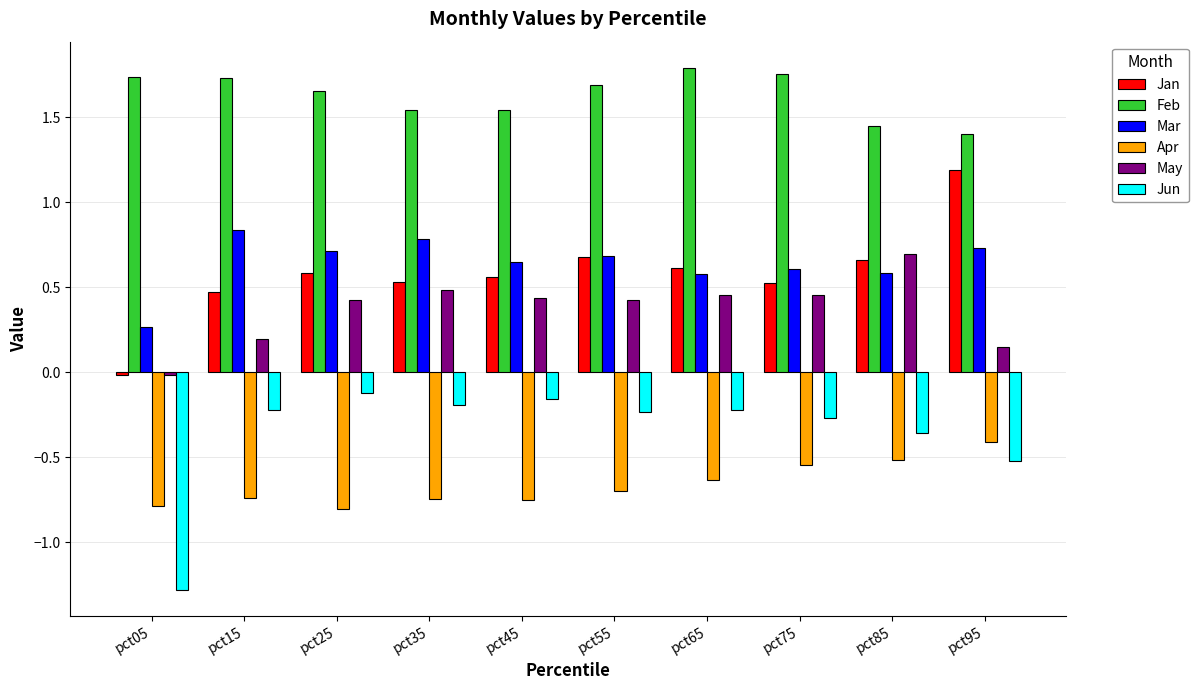

How many distinct data groups are displayed?

6